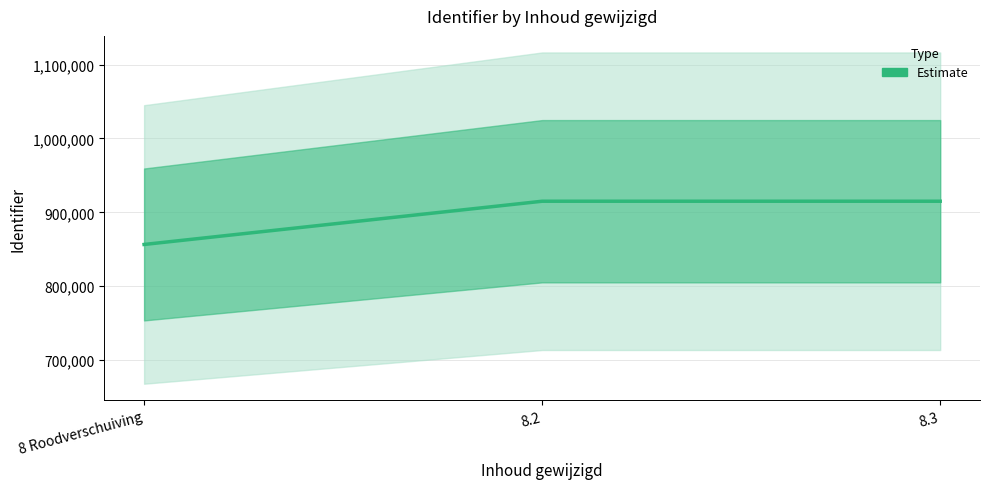

How many data points are less than 915034?

1